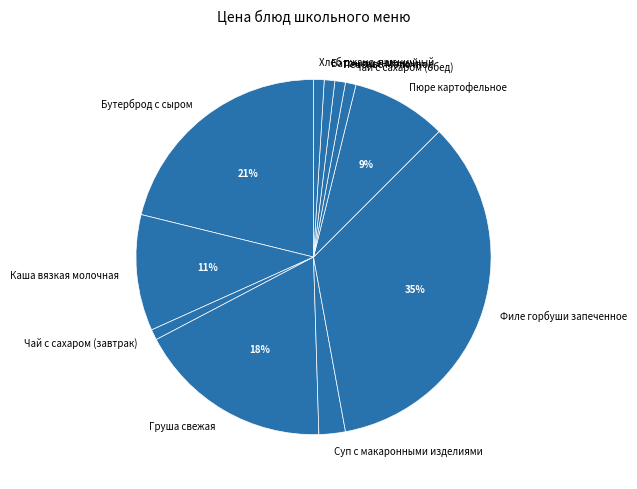

How many segments does this pie chart have?

11